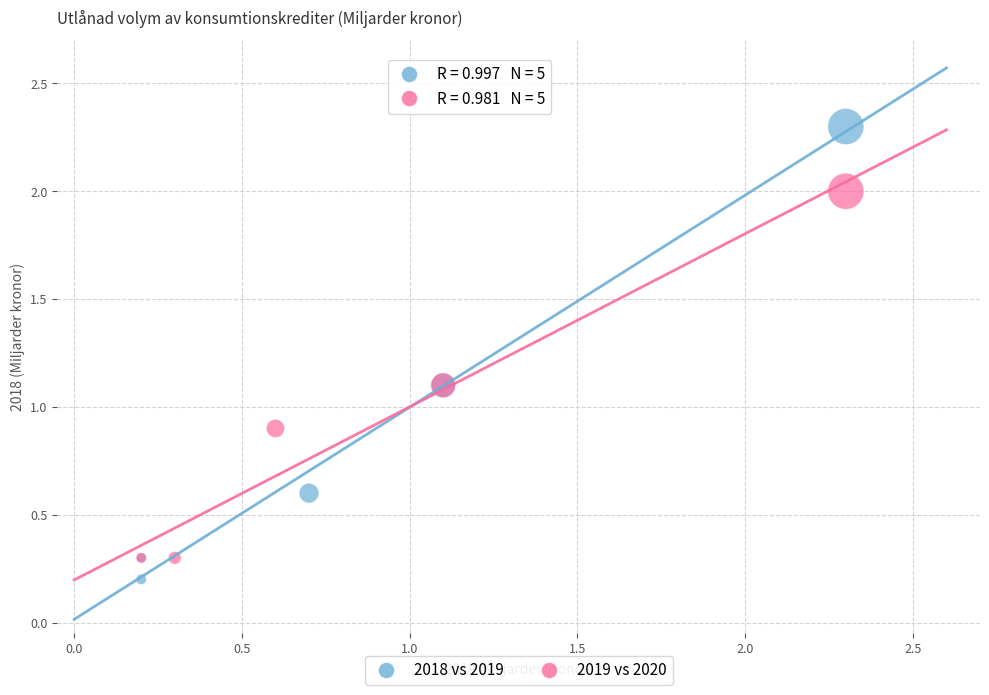

What are all the series names shown in the legend?

2018 vs 2019, 2019 vs 2020